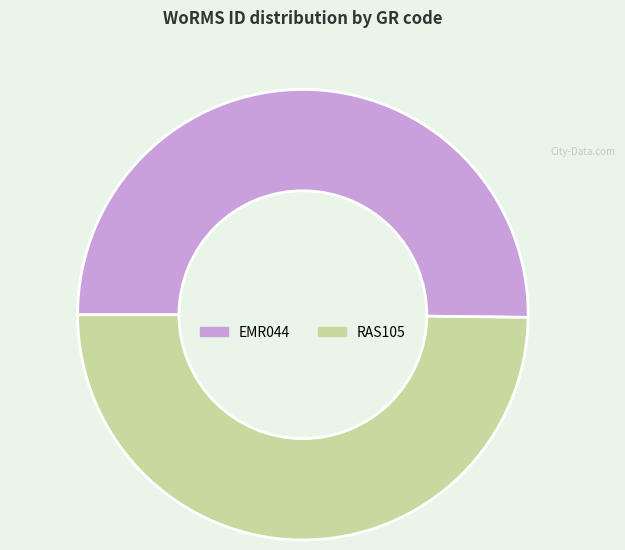

Approximately how many times larger is the value at RAS105 compared to EMR044?

1.0